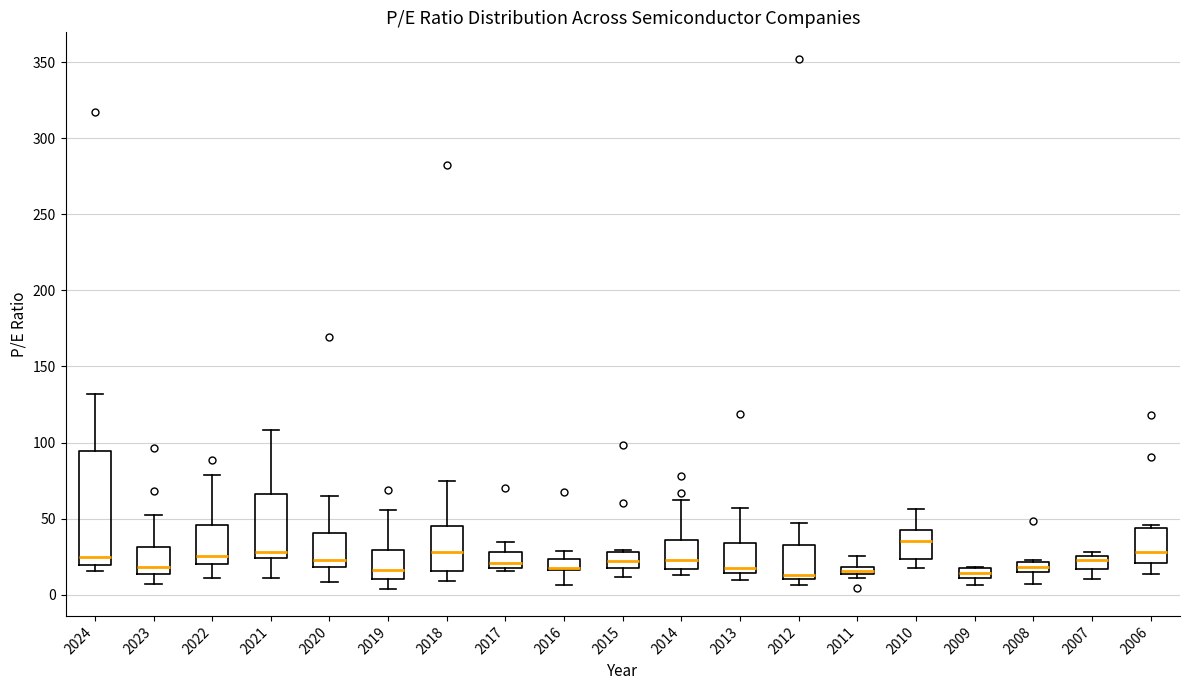

Which box is the tallest, from its lower edge to its upper edge?

2024